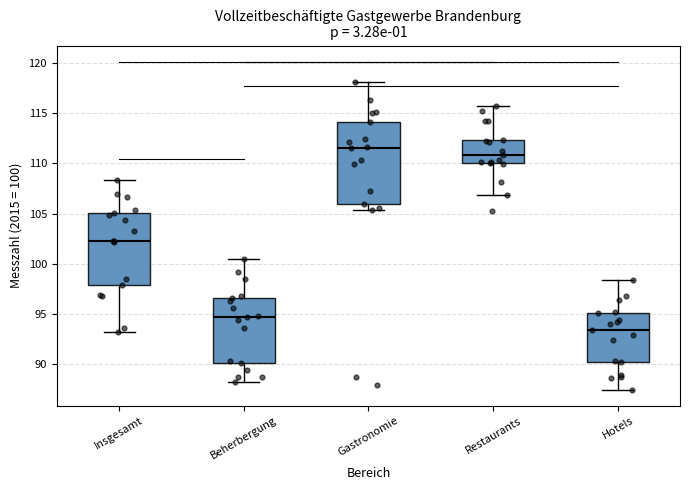

Where does the upper whisker of the box for Insgesamt end on the y-axis? The values are not printed on the chart, so give them approximately, as read against the axis.

108.5